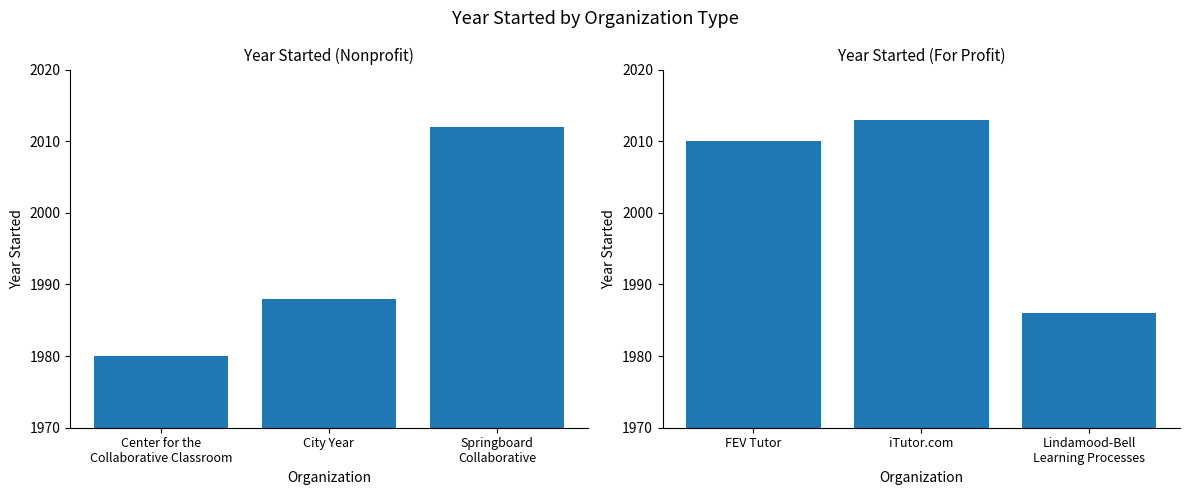

Count the For Profit values in the range 1986 to 2013.

3